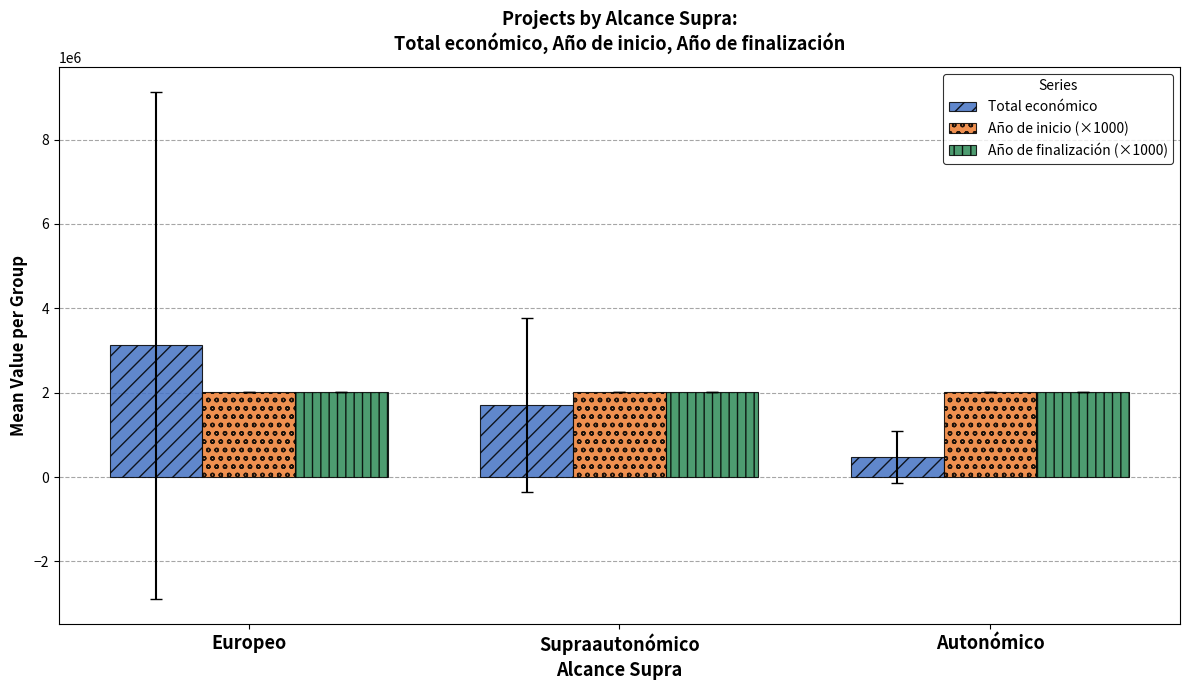

The Año de finalización (×1000) series shows 706808.7 at Autonómico. True or false?

False